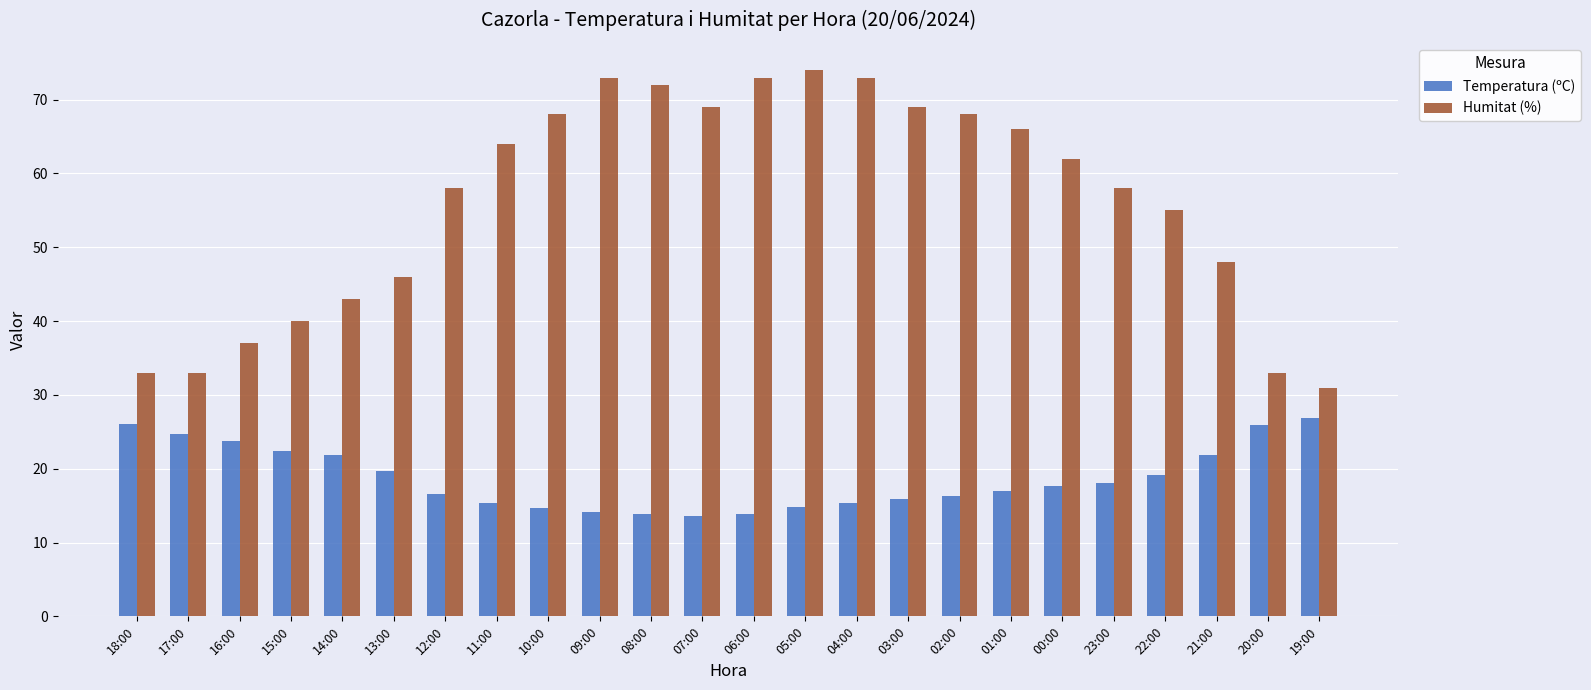

How many values in the Humitat (%) series are below 62?

12